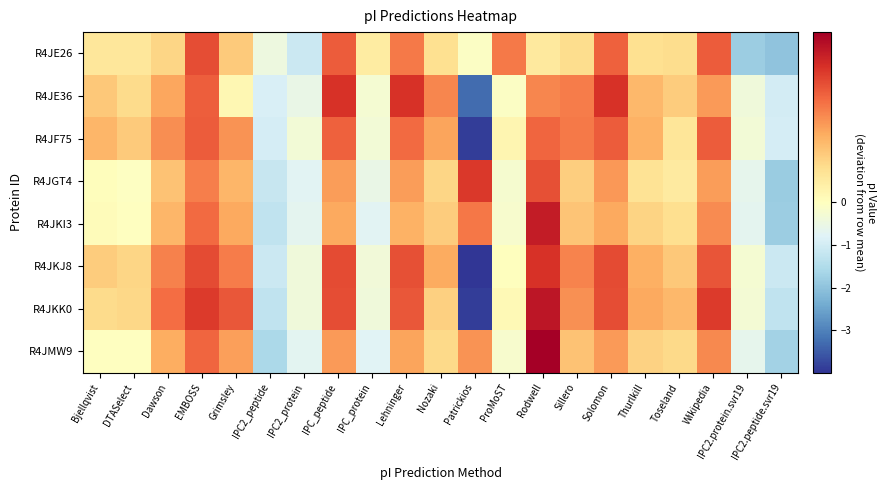

Reading left to right, transcribe all the data shown in this chart.

R4JE26: Bjellqvist=0.1	DTASelect=0.1	Dawson=0.2	EMBOSS=0.7	Grimsley=0.3	IPC2_peptide=-0.5	IPC2_protein=-1.1	IPC_peptide=0.6	IPC_protein=0.1	Lehninger=0.5	Nozaki=0.2	Patrickios=-0.1	ProMoST=0.5	Rodwell=0.1	Sillero=0.2	Solomon=0.6	Thurlkill=0.2	Toseland=0.2	Wikipedia=0.6	IPC2.protein.svr19=-1.8	IPC2.peptide.svr19=-2.0
R4JE36: Bjellqvist=0.3	DTASelect=0.2	Dawson=0.4	EMBOSS=0.6	Grimsley=0.0	IPC2_peptide=-0.9	IPC2_protein=-0.5	IPC_peptide=0.8	IPC_protein=-0.3	Lehninger=0.8	Nozaki=0.5	Patrickios=-3.3	ProMoST=-0.1	Rodwell=0.5	Sillero=0.5	Solomon=0.8	Thurlkill=0.3	Toseland=0.3	Wikipedia=0.4	IPC2.protein.svr19=-0.4	IPC2.peptide.svr19=-1.0
R4JF75: Bjellqvist=0.3	DTASelect=0.3	Dawson=0.5	EMBOSS=0.6	Grimsley=0.5	IPC2_peptide=-0.9	IPC2_protein=-0.3	IPC_peptide=0.6	IPC_protein=-0.3	Lehninger=0.6	Nozaki=0.4	Patrickios=-3.9	ProMoST=0.1	Rodwell=0.6	Sillero=0.5	Solomon=0.6	Thurlkill=0.4	Toseland=0.2	Wikipedia=0.6	IPC2.protein.svr19=-0.3	IPC2.peptide.svr19=-1.0
R4JGT4: Bjellqvist=0.0	DTASelect=-0.0	Dawson=0.3	EMBOSS=0.5	Grimsley=0.3	IPC2_peptide=-1.2	IPC2_protein=-0.7	IPC_peptide=0.4	IPC_protein=-0.5	Lehninger=0.4	Nozaki=0.2	Patrickios=0.7	ProMoST=-0.2	Rodwell=0.7	Sillero=0.3	Solomon=0.4	Thurlkill=0.2	Toseland=0.1	Wikipedia=0.4	IPC2.protein.svr19=-0.6	IPC2.peptide.svr19=-1.8
R4JKI3: Bjellqvist=0.0	DTASelect=-0.0	Dawson=0.4	EMBOSS=0.6	Grimsley=0.4	IPC2_peptide=-1.3	IPC2_protein=-0.7	IPC_peptide=0.4	IPC_protein=-0.7	Lehninger=0.4	Nozaki=0.3	Patrickios=0.5	ProMoST=-0.2	Rodwell=0.9	Sillero=0.3	Solomon=0.4	Thurlkill=0.2	Toseland=0.2	Wikipedia=0.5	IPC2.protein.svr19=-0.7	IPC2.peptide.svr19=-1.8
R4JKJ8: Bjellqvist=0.3	DTASelect=0.2	Dawson=0.5	EMBOSS=0.7	Grimsley=0.5	IPC2_peptide=-1.1	IPC2_protein=-0.4	IPC_peptide=0.7	IPC_protein=-0.4	Lehninger=0.7	Nozaki=0.4	Patrickios=-4.0	ProMoST=0.0	Rodwell=0.8	Sillero=0.5	Solomon=0.7	Thurlkill=0.4	Toseland=0.3	Wikipedia=0.7	IPC2.protein.svr19=-0.3	IPC2.peptide.svr19=-1.1
R4JKK0: Bjellqvist=0.2	DTASelect=0.2	Dawson=0.6	EMBOSS=0.7	Grimsley=0.6	IPC2_peptide=-1.3	IPC2_protein=-0.4	IPC_peptide=0.7	IPC_protein=-0.4	Lehninger=0.6	Nozaki=0.3	Patrickios=-3.9	ProMoST=0.0	Rodwell=0.9	Sillero=0.5	Solomon=0.7	Thurlkill=0.4	Toseland=0.3	Wikipedia=0.7	IPC2.protein.svr19=-0.3	IPC2.peptide.svr19=-1.3
R4JMW9: Bjellqvist=-0.0	DTASelect=-0.0	Dawson=0.4	EMBOSS=0.6	Grimsley=0.4	IPC2_peptide=-1.6	IPC2_protein=-0.7	IPC_peptide=0.4	IPC_protein=-0.8	Lehninger=0.4	Nozaki=0.2	Patrickios=0.5	ProMoST=-0.2	Rodwell=1.0	Sillero=0.3	Solomon=0.4	Thurlkill=0.2	Toseland=0.2	Wikipedia=0.5	IPC2.protein.svr19=-0.6	IPC2.peptide.svr19=-1.7